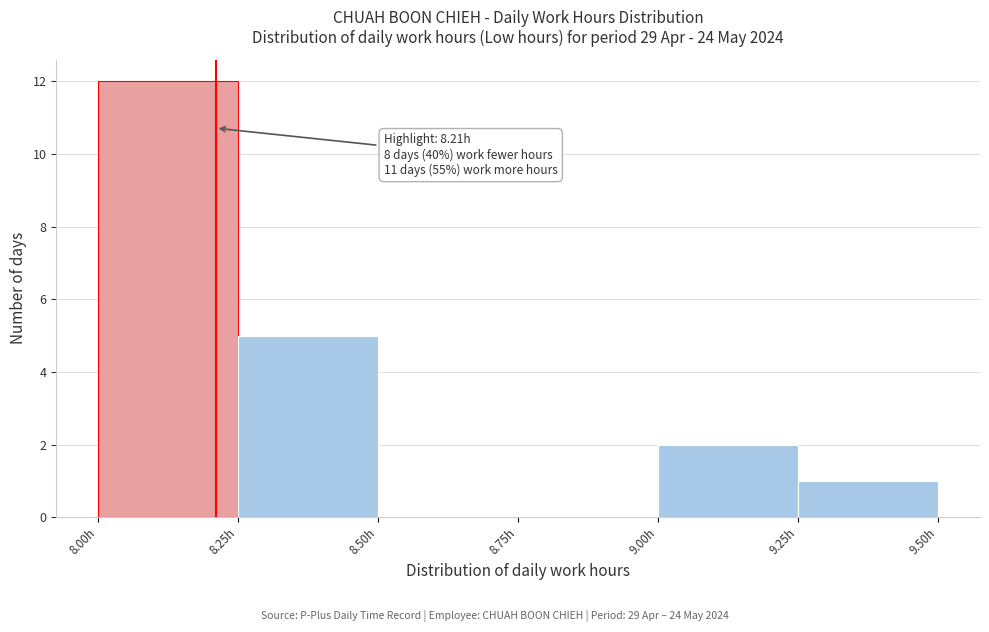

Which range on the x-axis has the tallest bar?

8.00 to 8.25